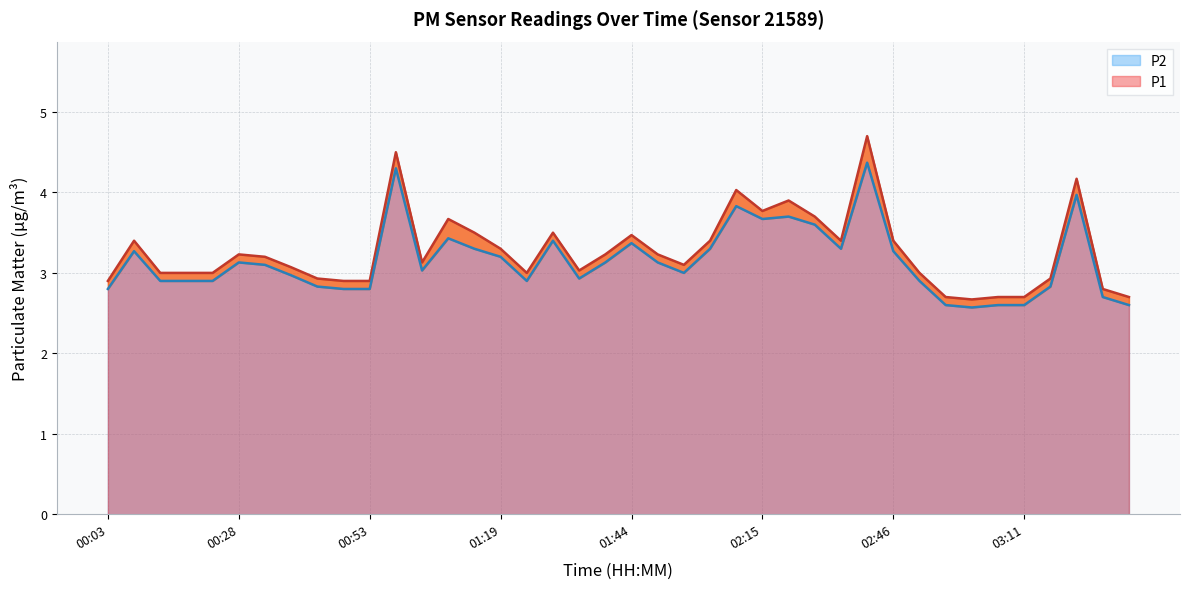

How many categories are shown in the chart?

40